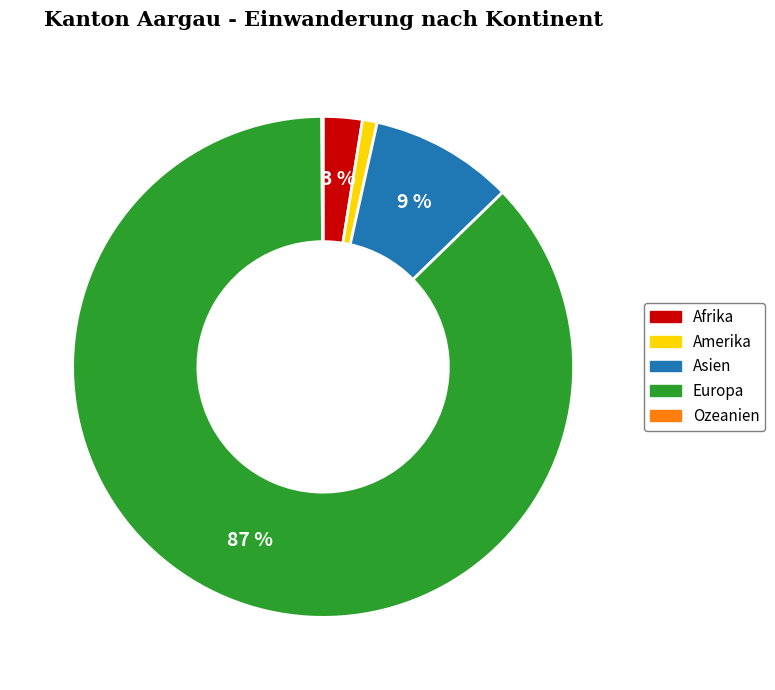

What percentage is the Amerika slice, to the nearest percent?

1%